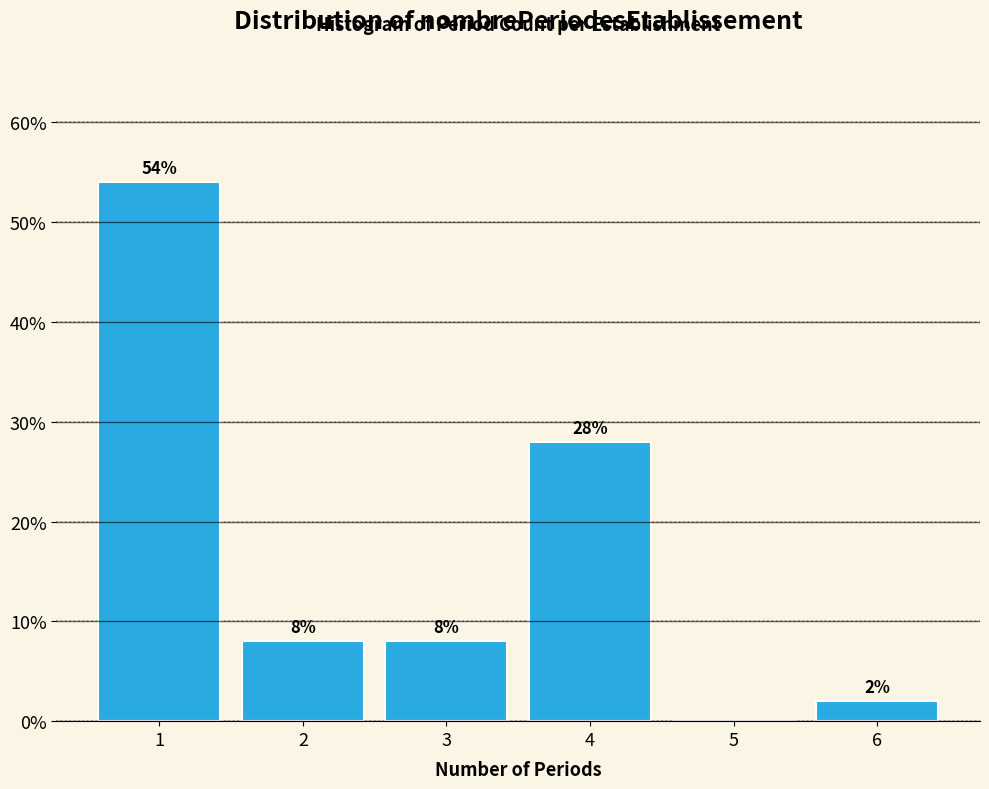

Over which range of the x-axis is the bar tallest?

0.5 to 1.5